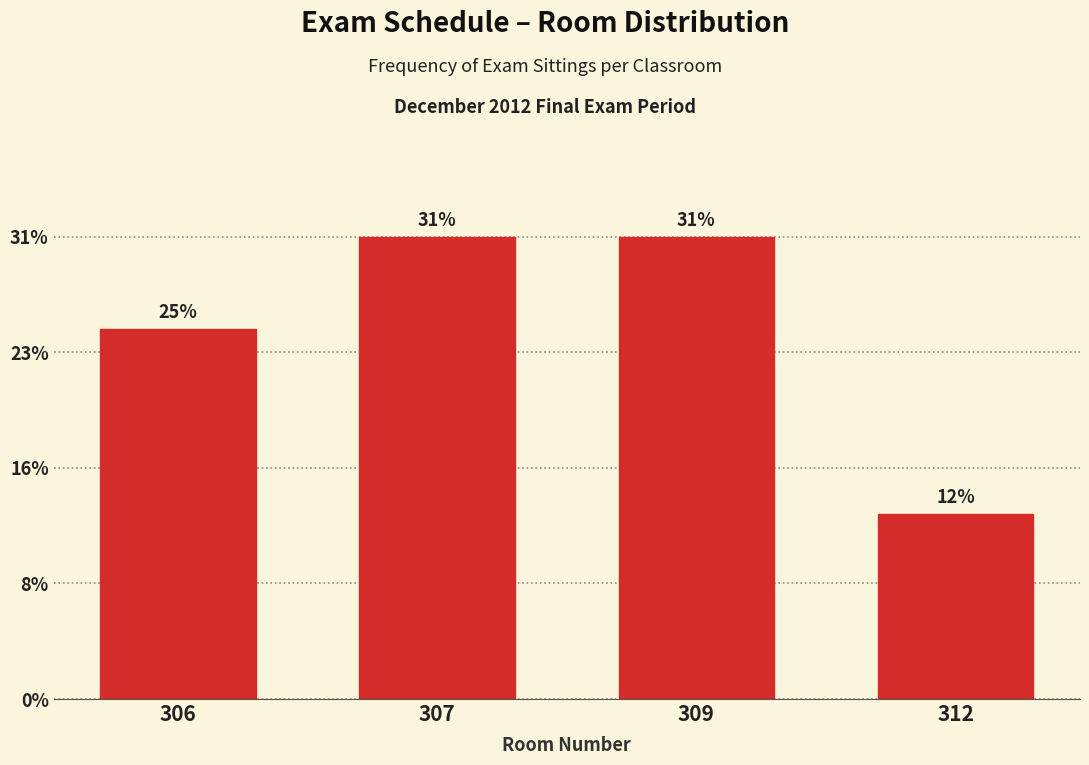

Does the chart contain any negative values?

No